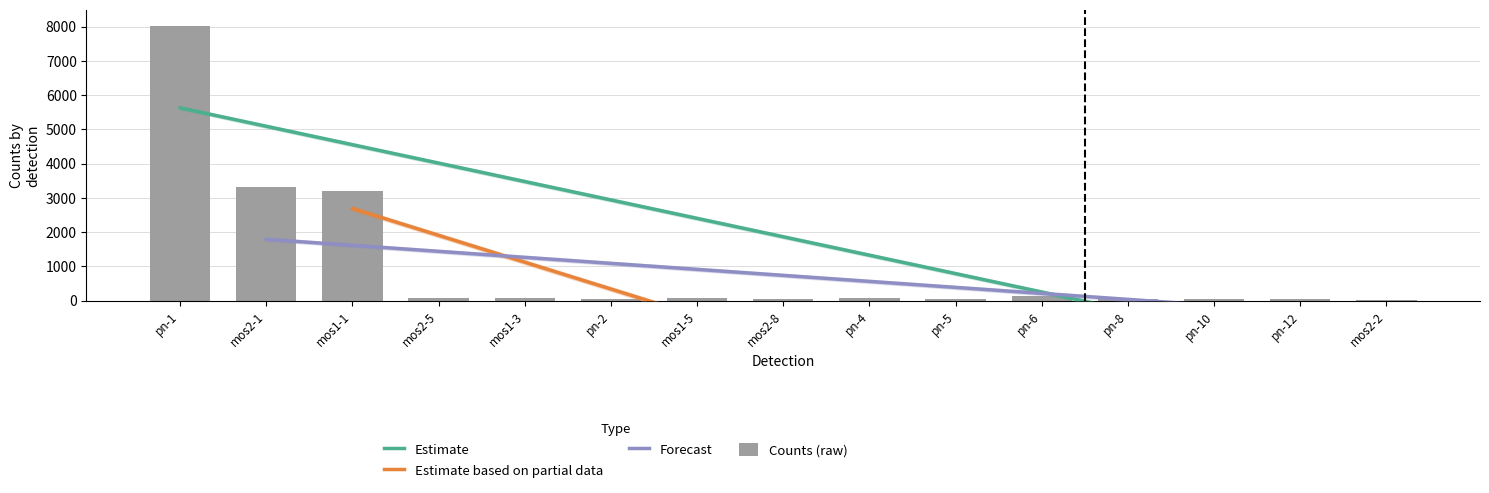

Does the chart contain stacked bars?

No